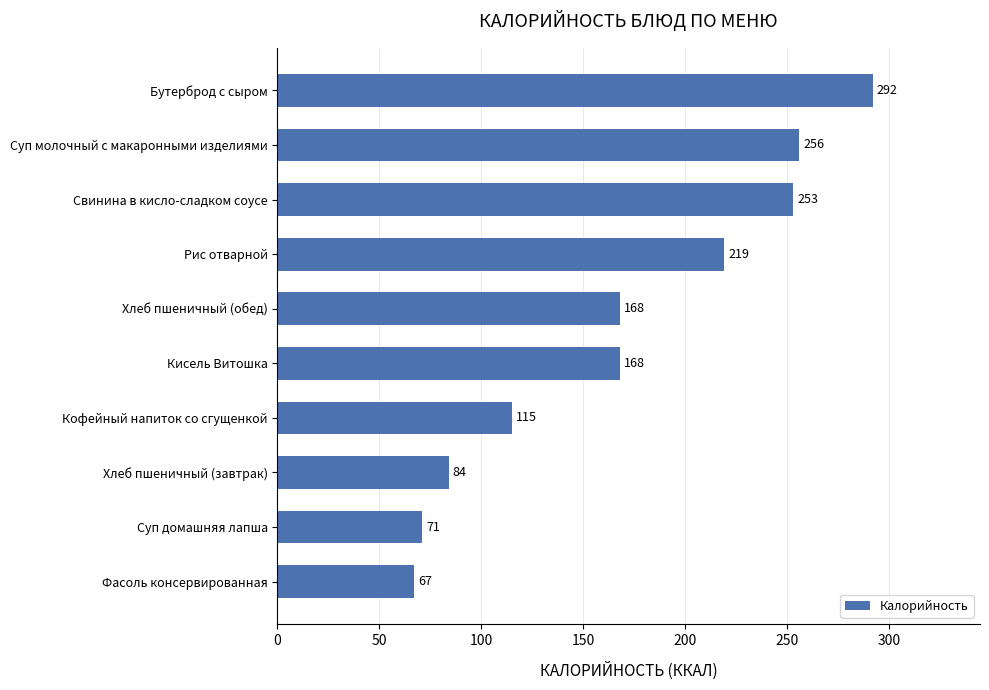

Read the value at Кисель Витошка, to the nearest 10.

170